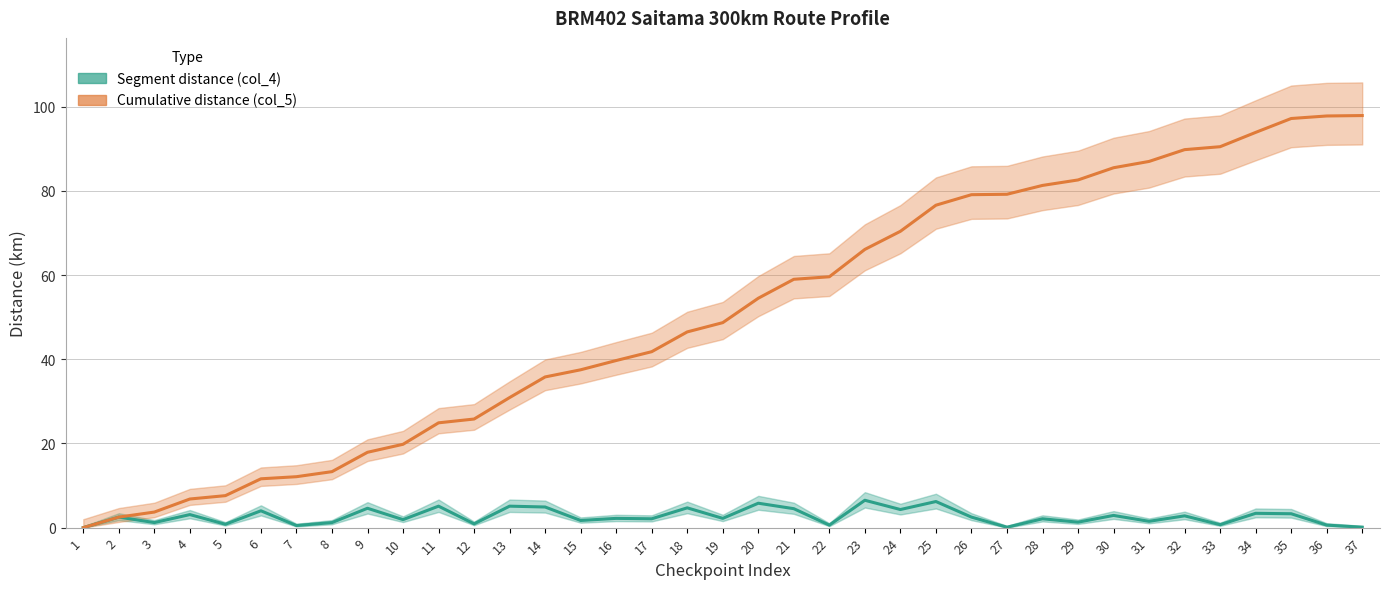

Does the chart display data point markers on the line(s)?

No